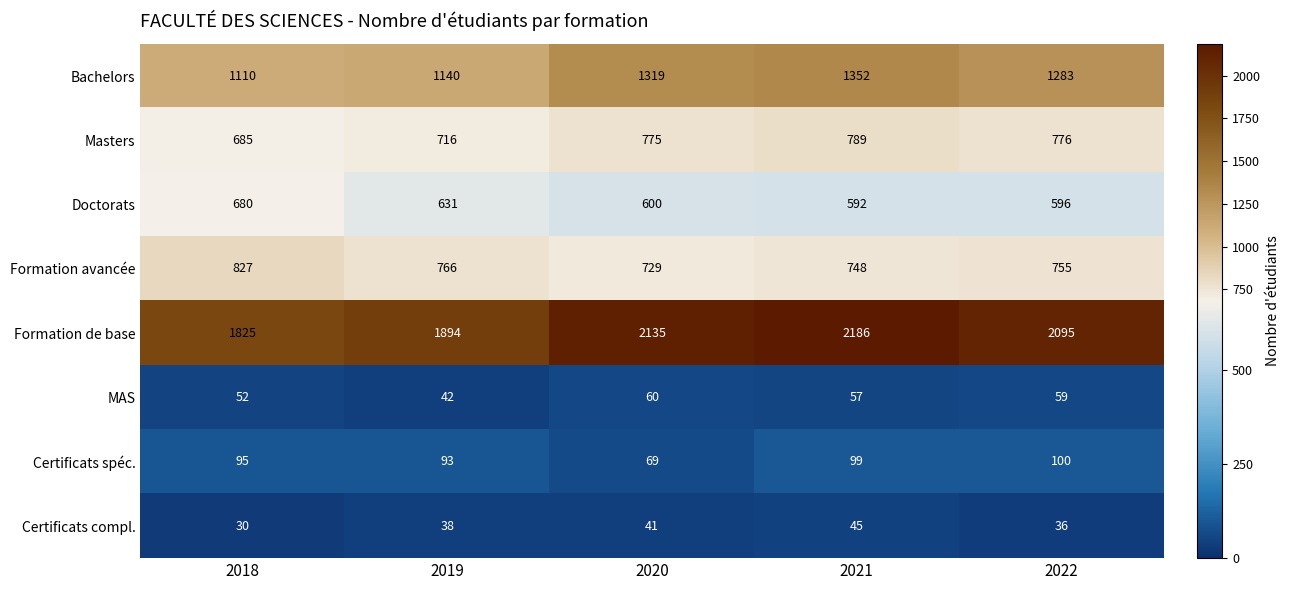

Which series changed the most between 2018 and 2022?

Formation de base